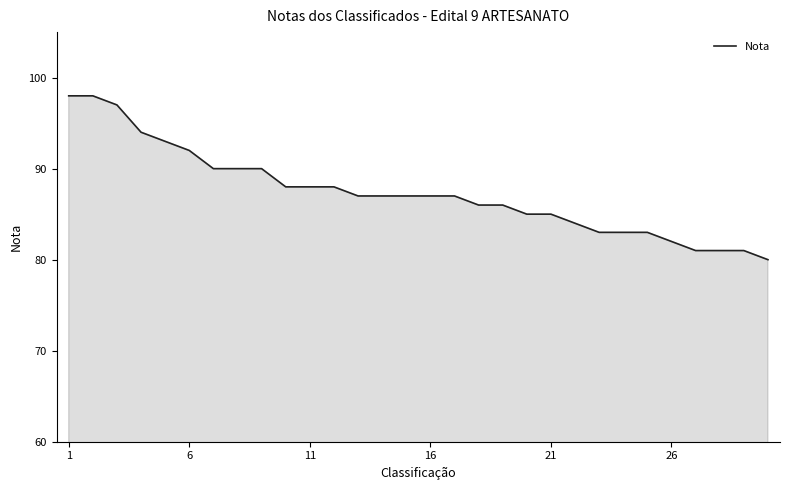

What is the difference between the maximum and minimum values?

18